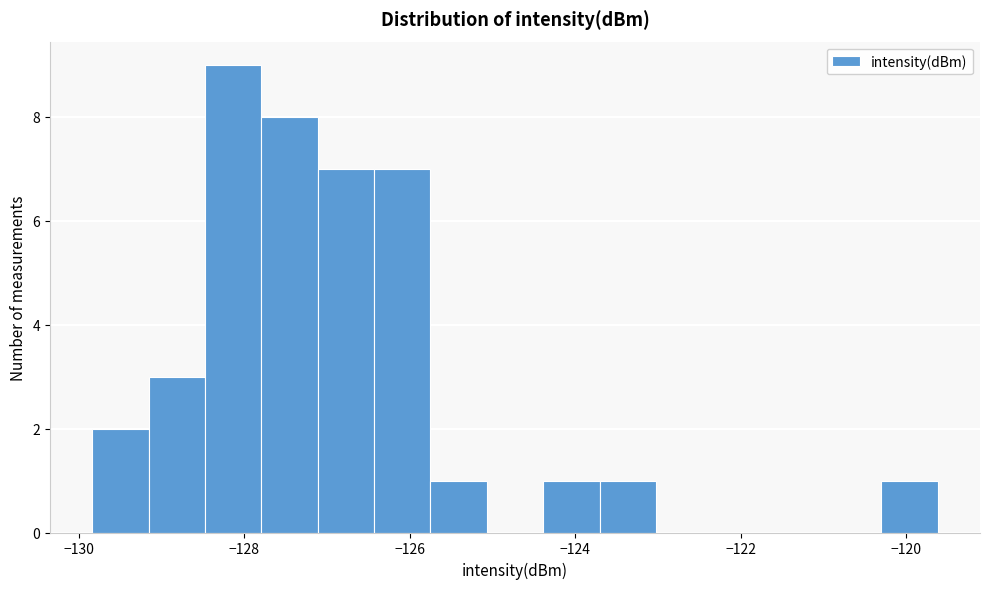

Read against the x-axis, roughly where is the centre of the tallest bar?

-128.2